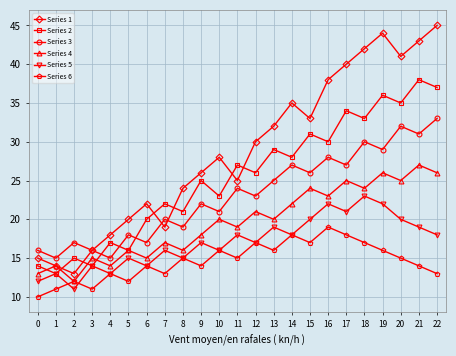

Reading left to right, transcribe all the data shown in this chart.

Series 1: 0=15	1=14	2=13	3=16	4=18	5=20	6=22	7=19	8=24	9=26	10=28	11=25	12=30	13=32	14=35	15=33	16=38	17=40	18=42	19=44	20=41	21=43	22=45
Series 2: 0=14	1=13	2=15	3=14	4=17	5=16	6=20	7=22	8=21	9=25	10=23	11=27	12=26	13=29	14=28	15=31	16=30	17=34	18=33	19=36	20=35	21=38	22=37
Series 3: 0=16	1=15	2=17	3=16	4=15	5=18	6=17	7=20	8=19	9=22	10=21	11=24	12=23	13=25	14=27	15=26	16=28	17=27	18=30	19=29	20=32	21=31	22=33
Series 4: 0=13	1=14	2=12	3=15	4=14	5=16	6=15	7=17	8=16	9=18	10=20	11=19	12=21	13=20	14=22	15=24	16=23	17=25	18=24	19=26	20=25	21=27	22=26
Series 5: 0=12	1=13	2=11	3=14	4=13	5=15	6=14	7=16	8=15	9=17	10=16	11=18	12=17	13=19	14=18	15=20	16=22	17=21	18=23	19=22	20=20	21=19	22=18
Series 6: 0=10	1=11	2=12	3=11	4=13	5=12	6=14	7=13	8=15	9=14	10=16	11=15	12=17	13=16	14=18	15=17	16=19	17=18	18=17	19=16	20=15	21=14	22=13